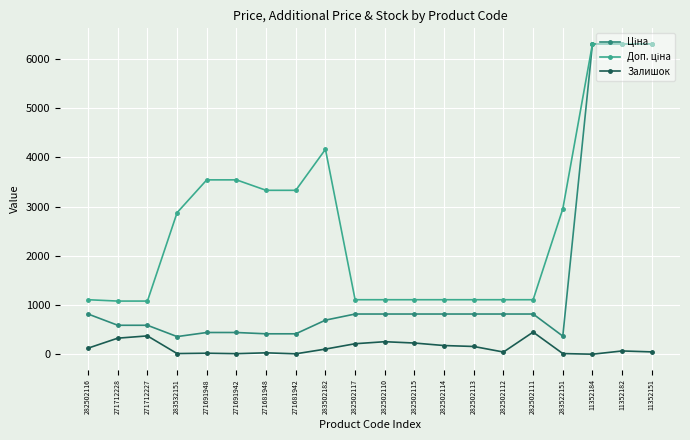

Which series has the widest spread of values?

Ціна